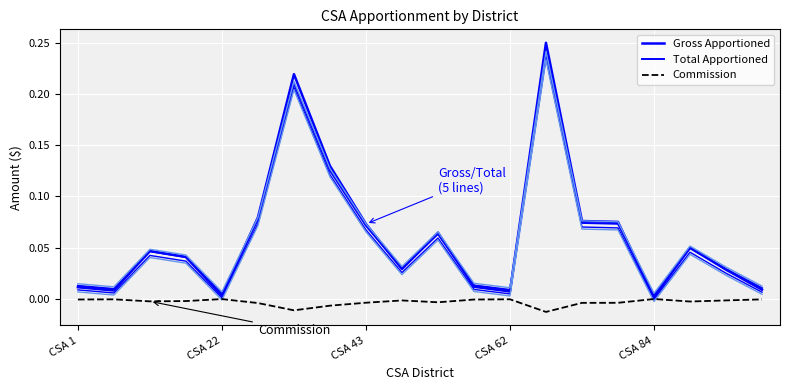

List the labels in order of Total Apportioned value, smallest first.

16, CSA 84, 12, CSA 22, 19, CSA 1, 11, 18, 9, CSA 62, CSA 43, 17, 10, 8, 15, 14, 5, 7, 6, 13